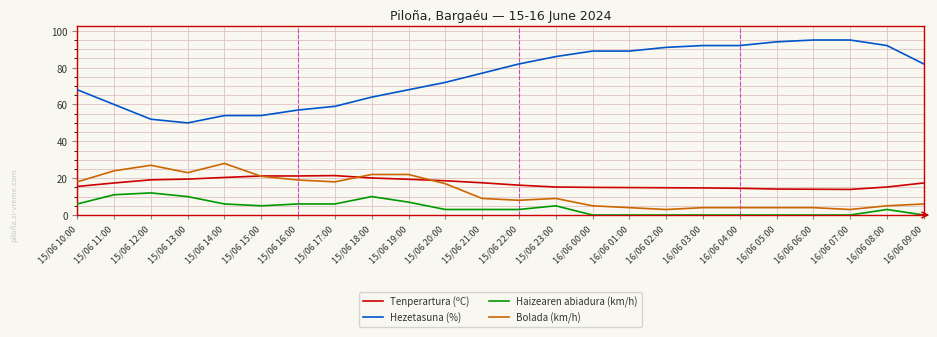

What is the difference between the maximum and second lowest values in the Haizearen abiadura (km/h) series?

12.0